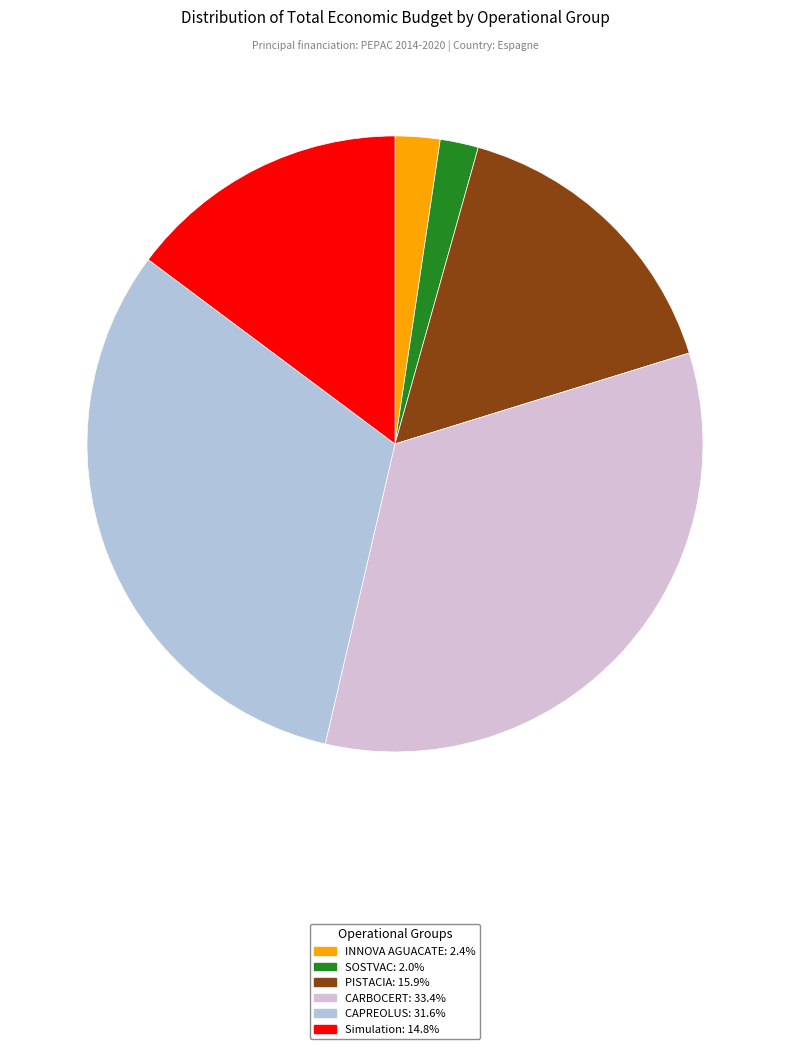

What is the largest slice in the pie chart?

CARBOCERT